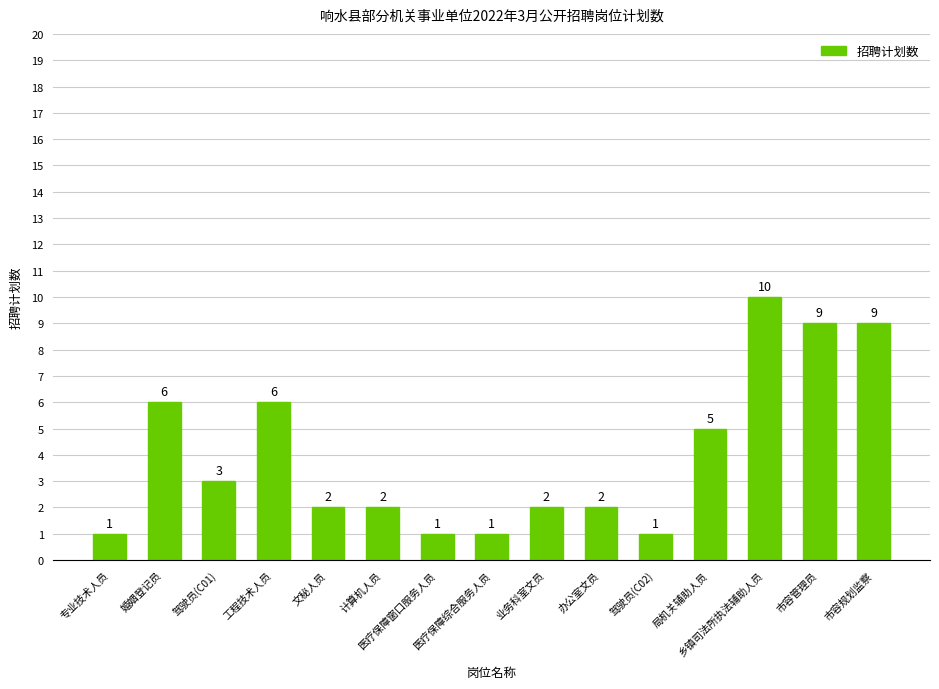

The value at 市容规划监察 is 6. True or false?

False